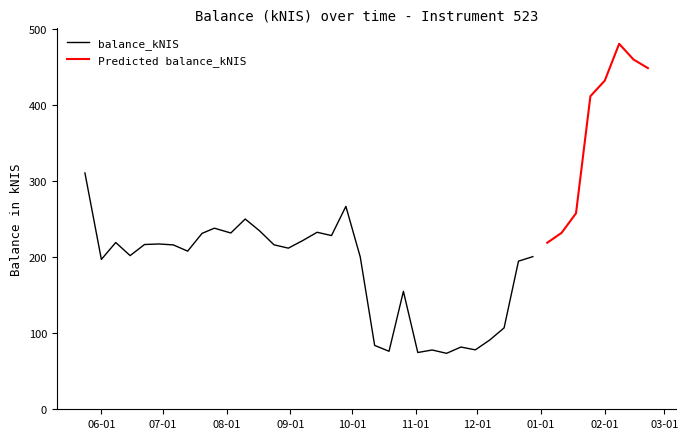

What is the greatest value displayed?

480.9